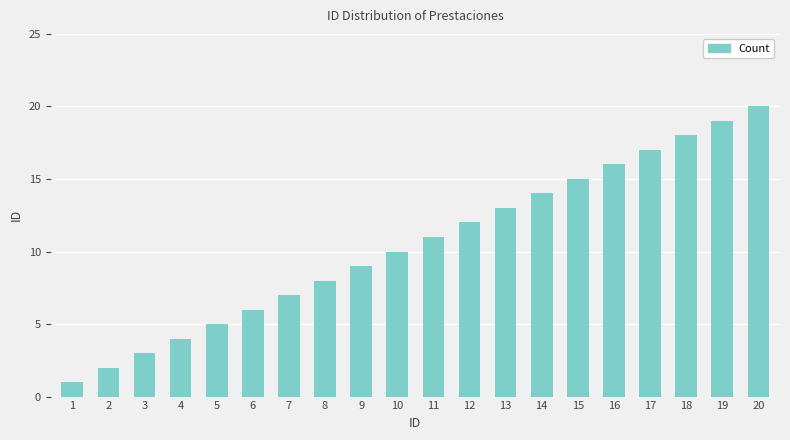

What is the ratio of the value at 12 to the value at 15?

0.8